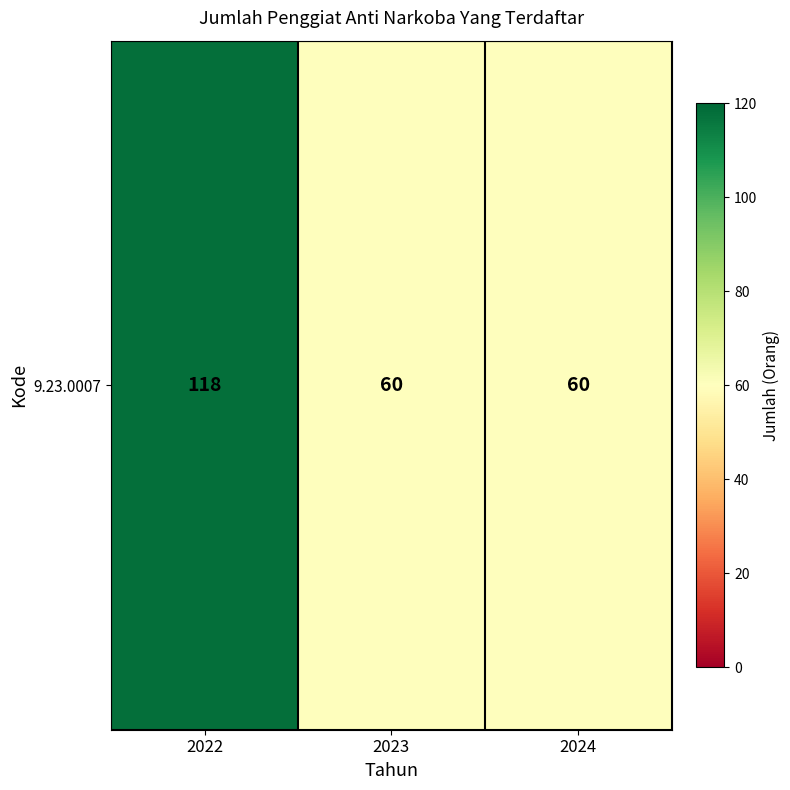

Is it true that the value at 2023 is 60?

True